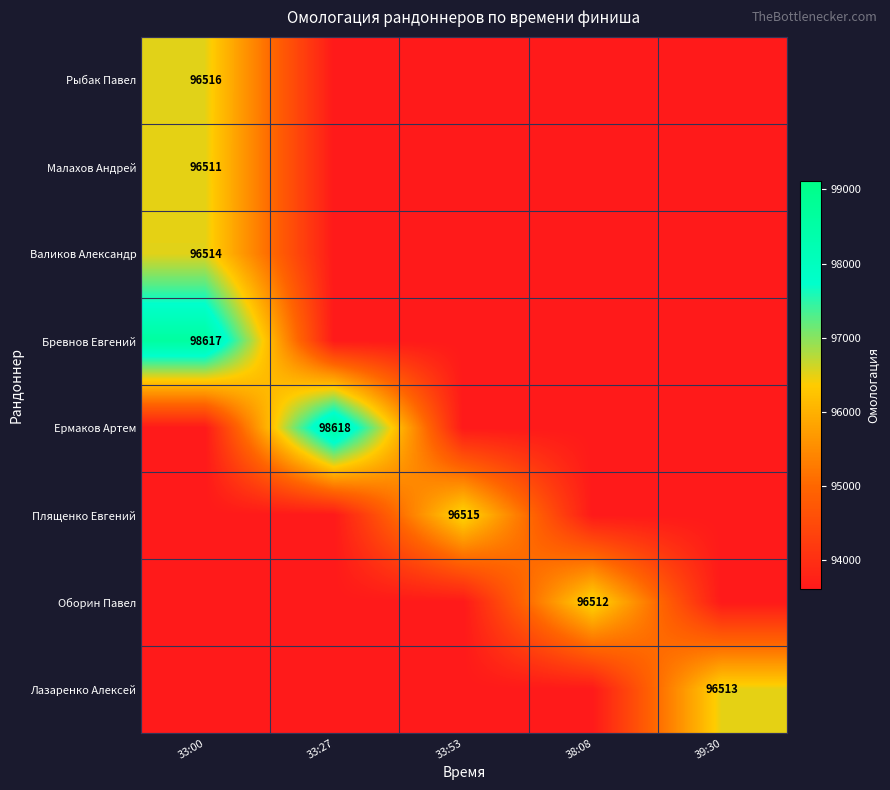

At which category is the sum across all series the highest?

33:00